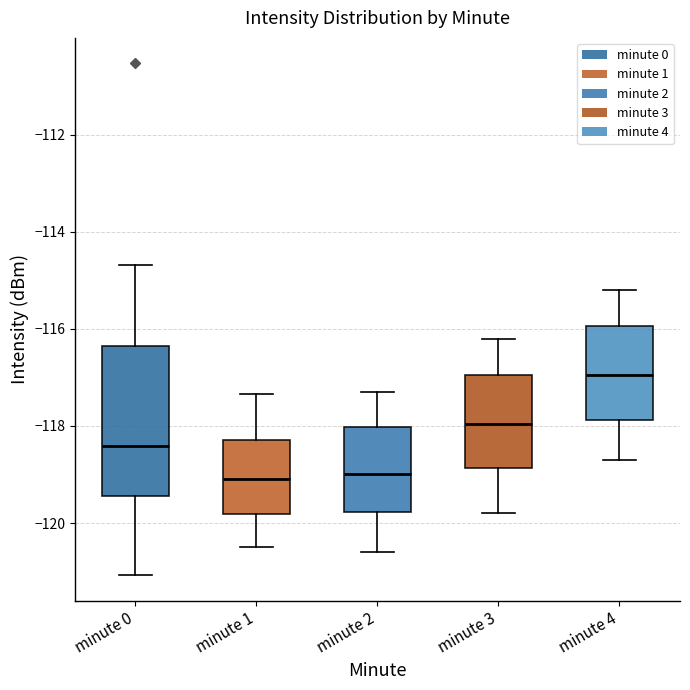

Where does the lower whisker of the box for minute 3 end on the y-axis? The values are not printed on the chart, so give them approximately, as read against the axis.

-119.8